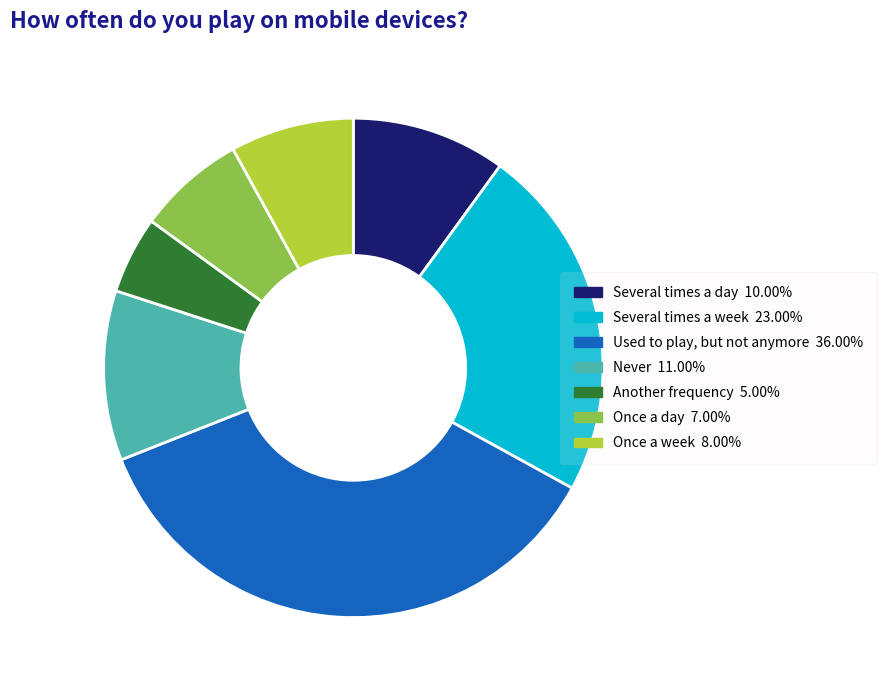

Does Used to play, but not anymore represent more than half of the total?

No